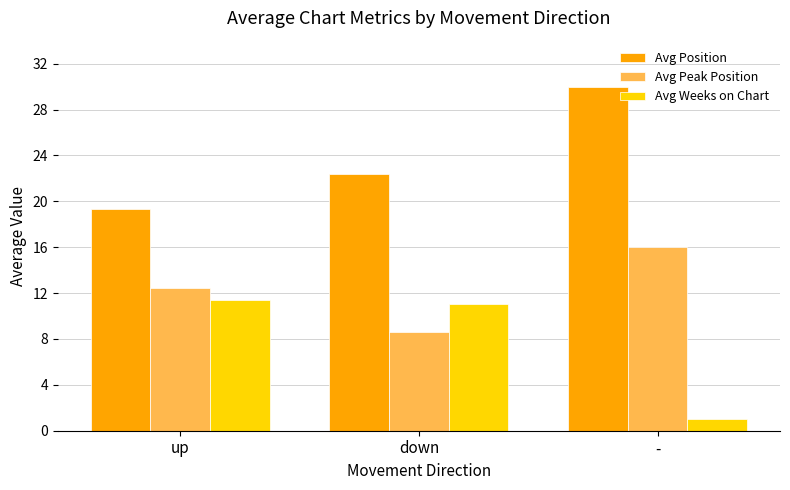

What position from the right is -?

1